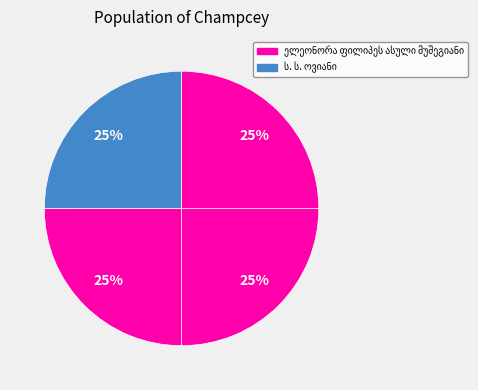

What is the smallest slice in the pie chart?

ს. ს. ოვიანი